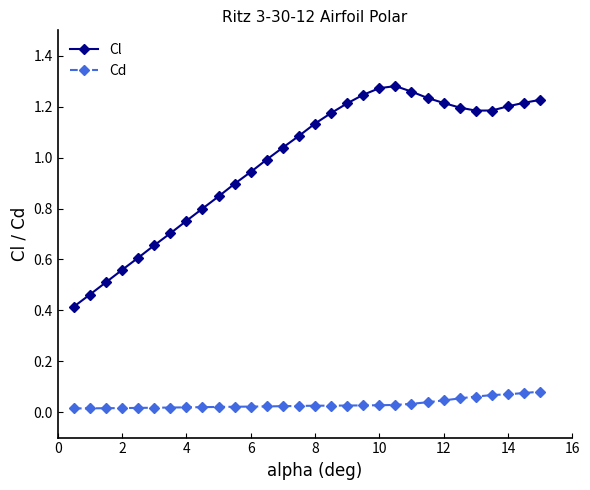

True or false: Cl and Cd intersect in this chart.

False